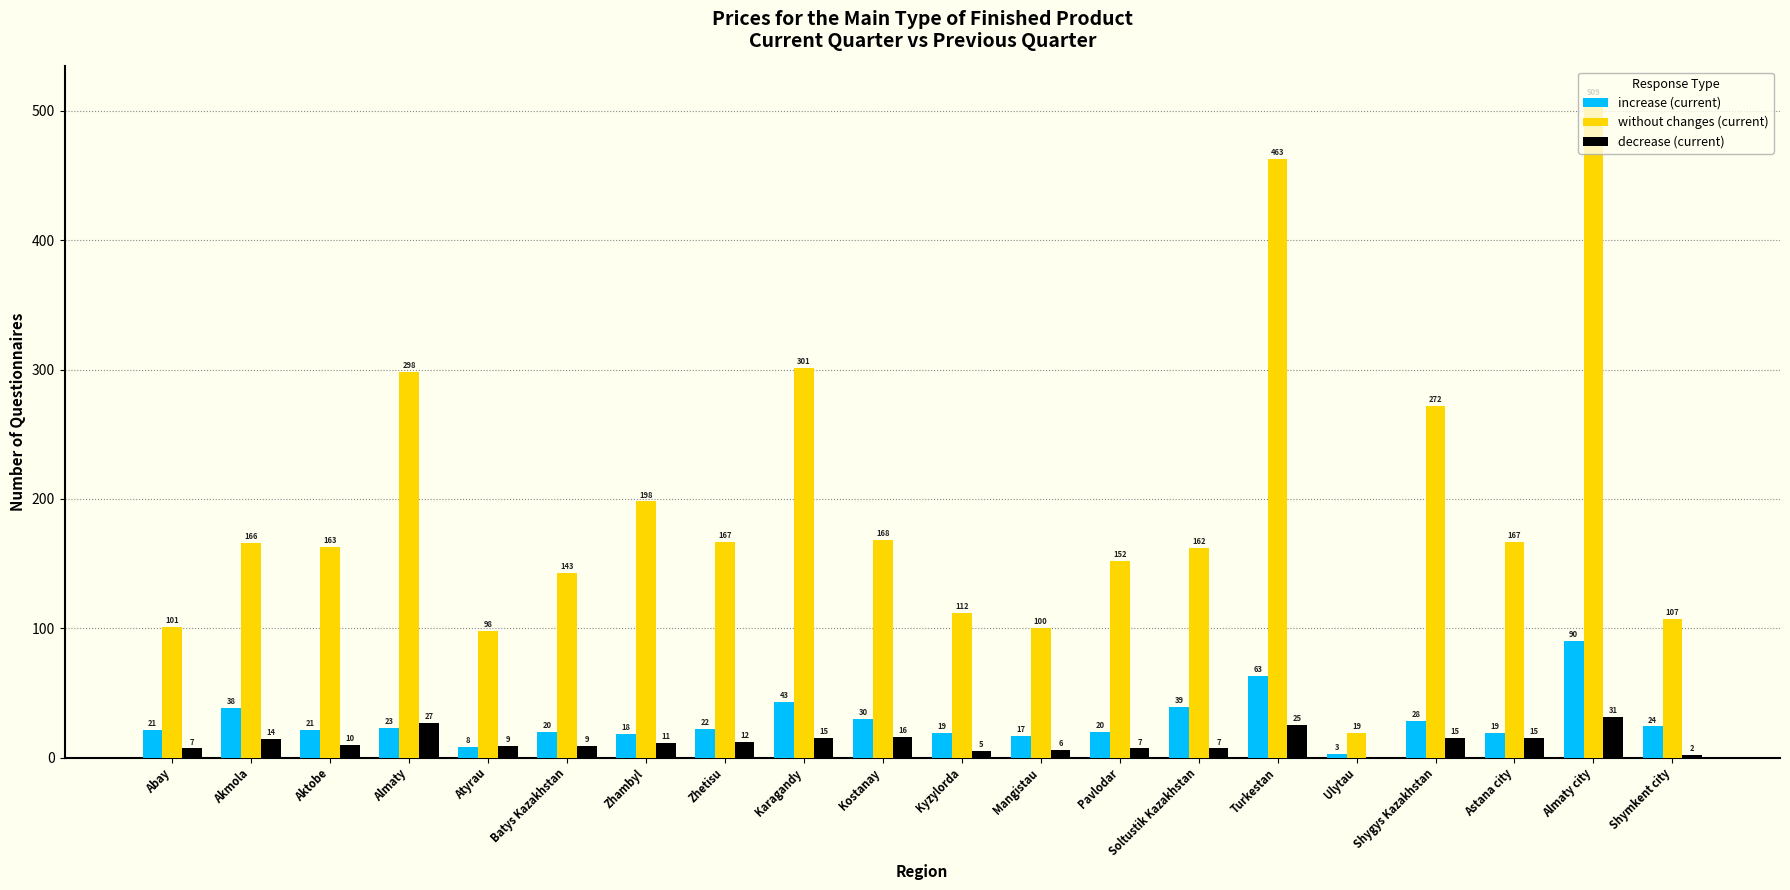

True or false: without changes (current) has a value of 152 at Pavlodar.

True